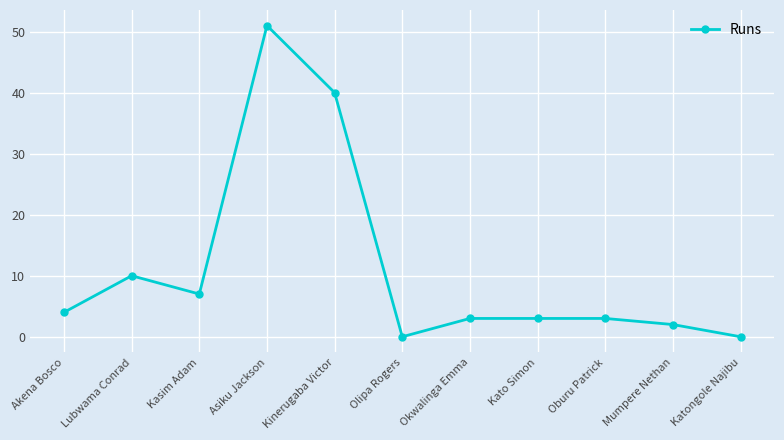

The value at Olipa Rogers is 25. True or false?

False